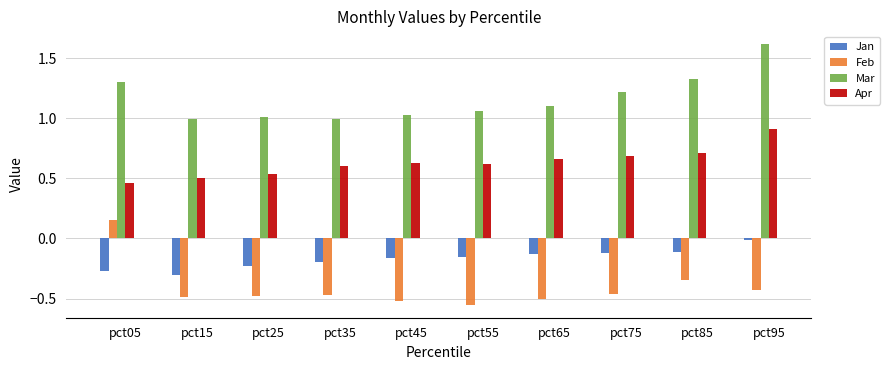

What is the sum of all Apr values?

6.3